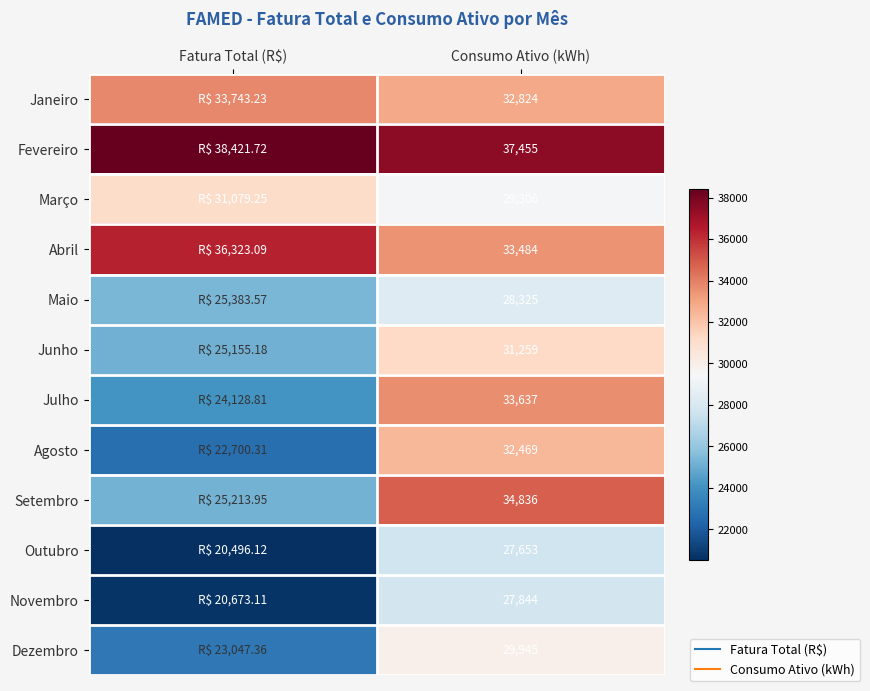

What is the lowest value of the Junho series?

25155.2